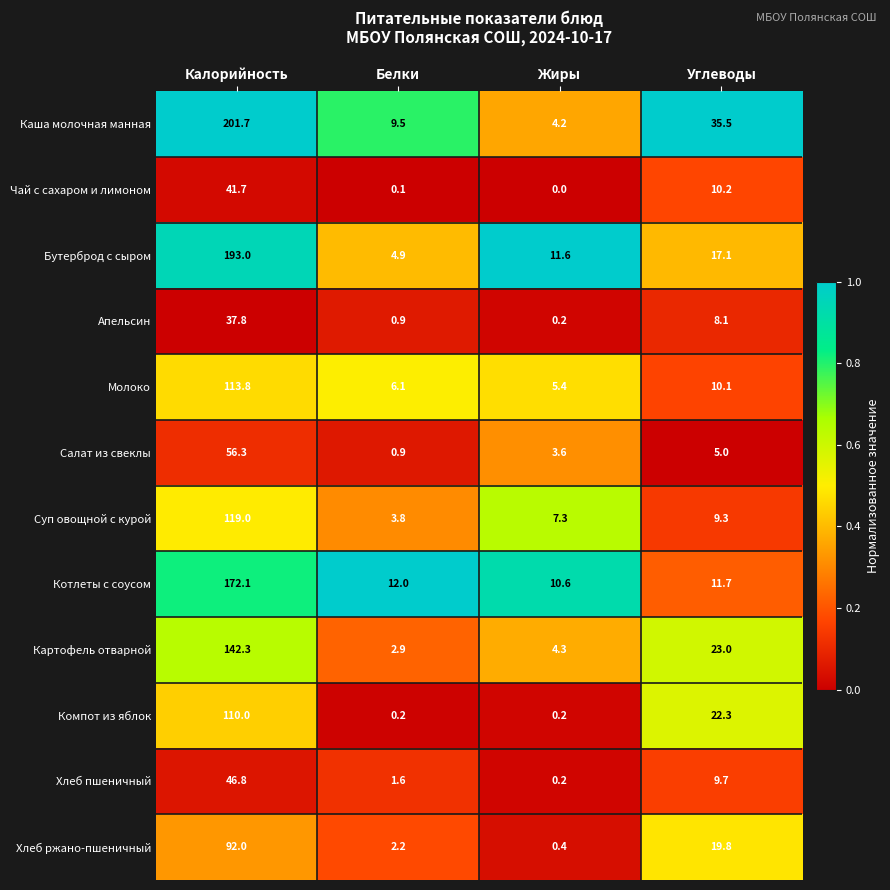

The Хлеб ржано-пшеничный series shows 122.1 at Калорийность. True or false?

False